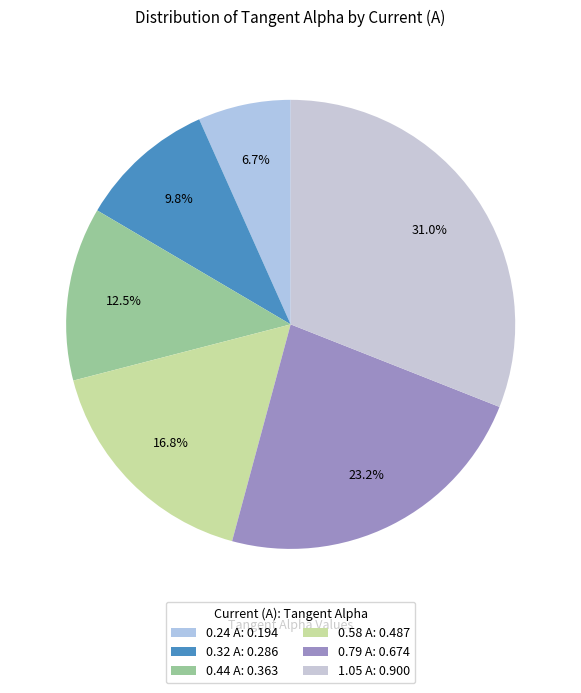

Between 0.32 A and 1.05 A, which is larger?

1.05 A